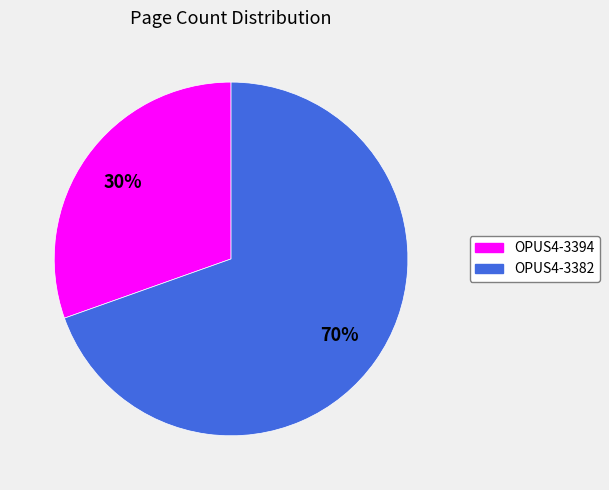

Which slice is the smallest?

OPUS4-3394